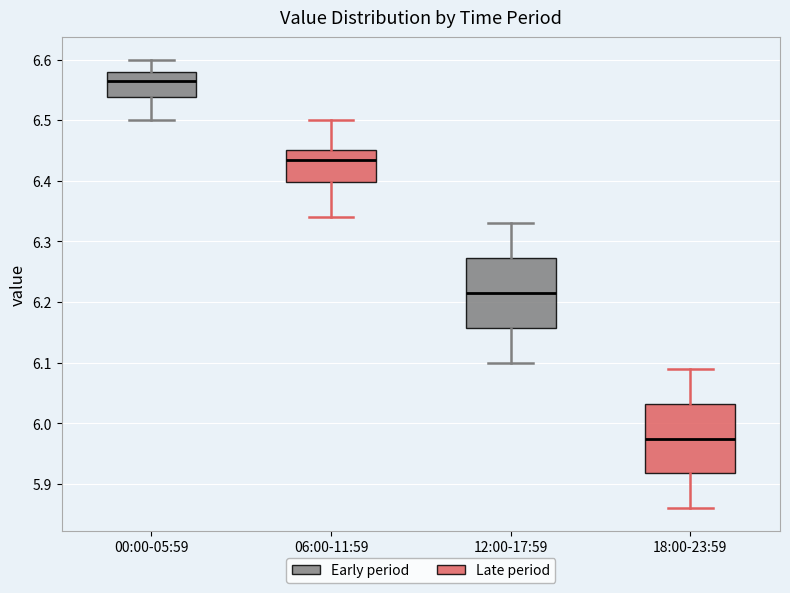

Where does the lower whisker of the box for 06:00-11:59 end on the y-axis? The values are not printed on the chart, so give them approximately, as read against the axis.

6.34